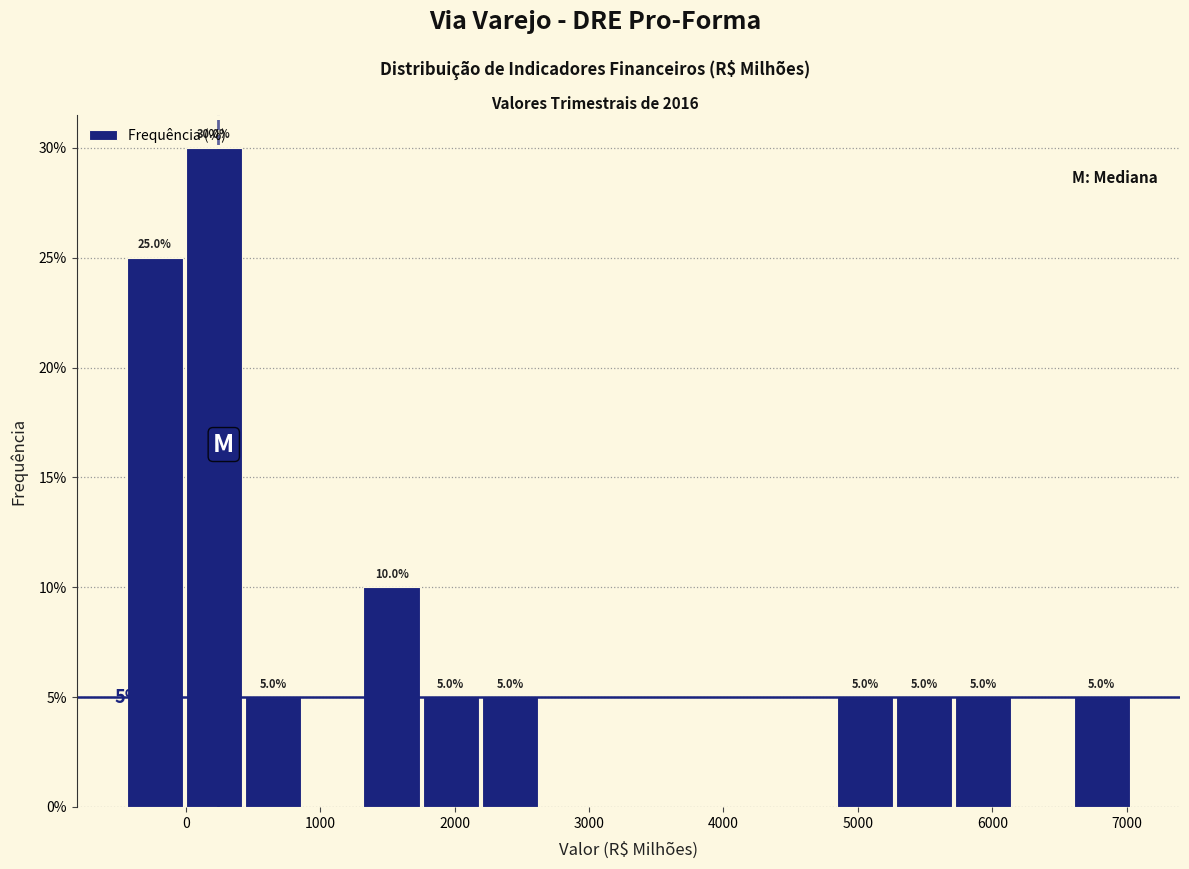

Which range on the x-axis has the tallest bar?

0 to 400